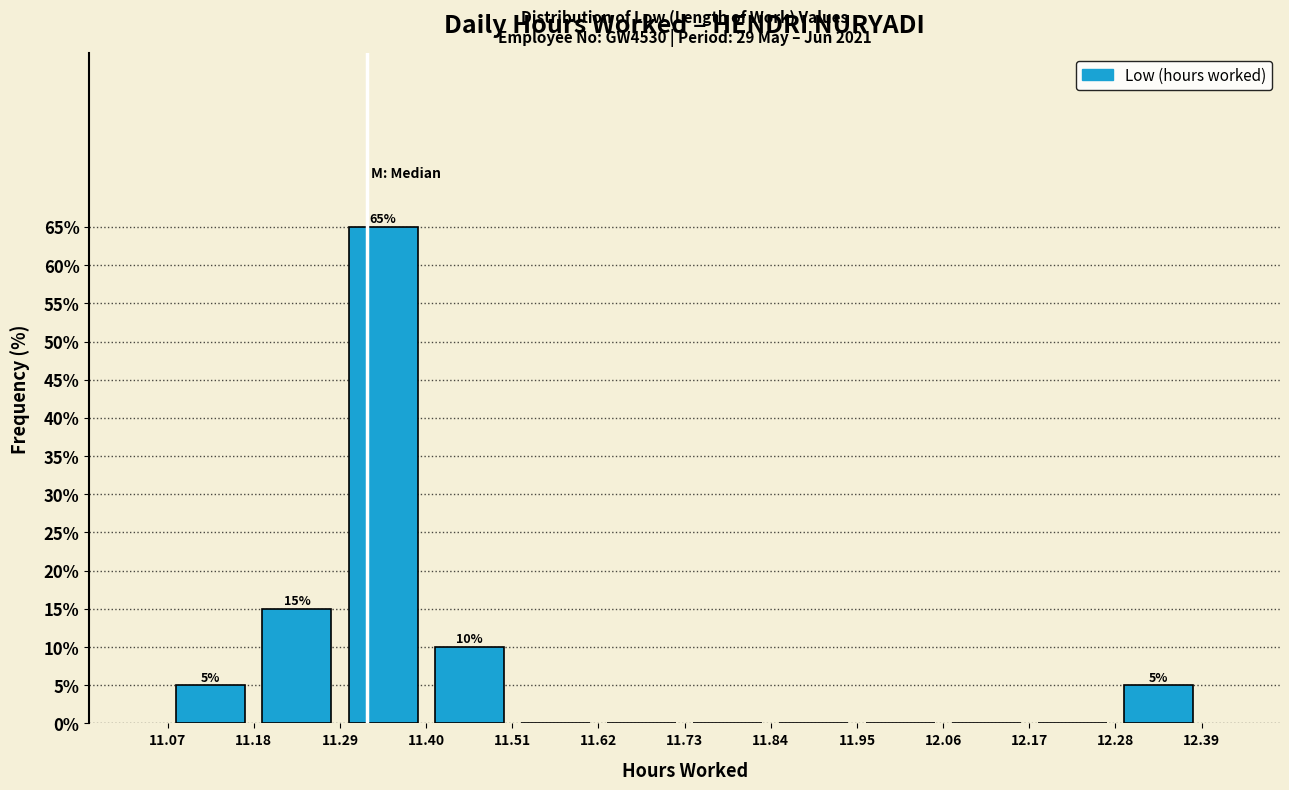

Which range on the x-axis has the tallest bar?

11.29 to 11.40